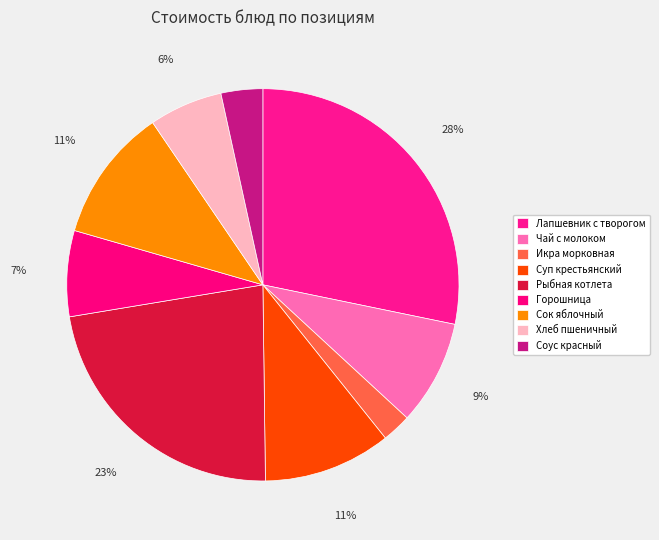

How many slices are in this pie chart?

9